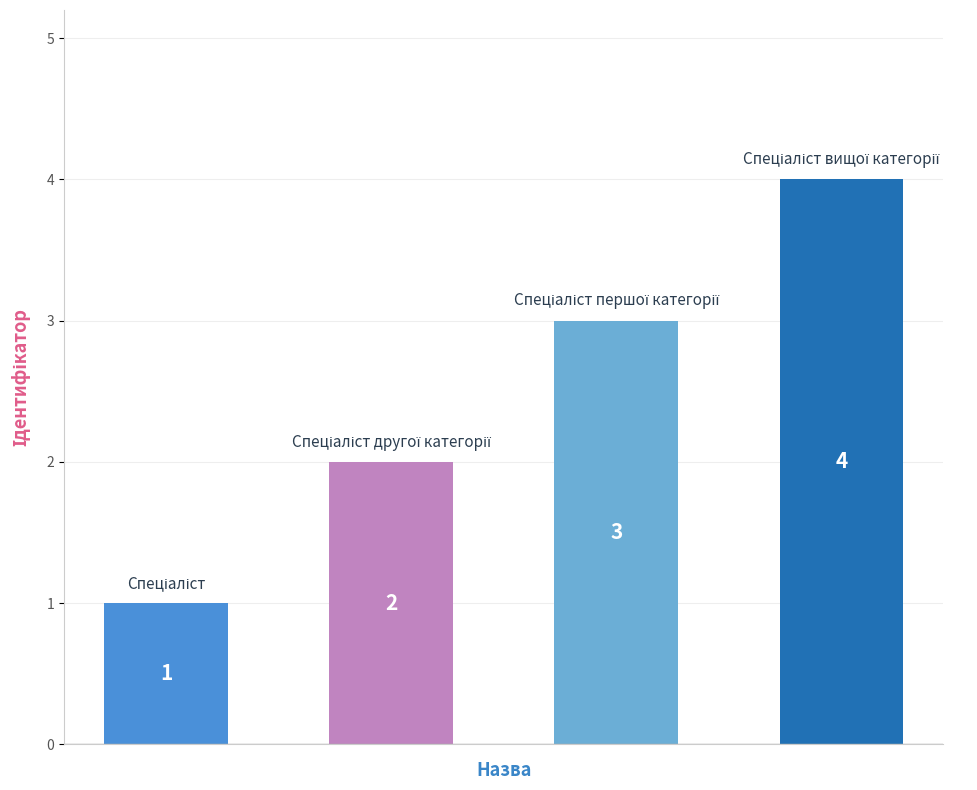

What is the maximum value shown in the chart?

4